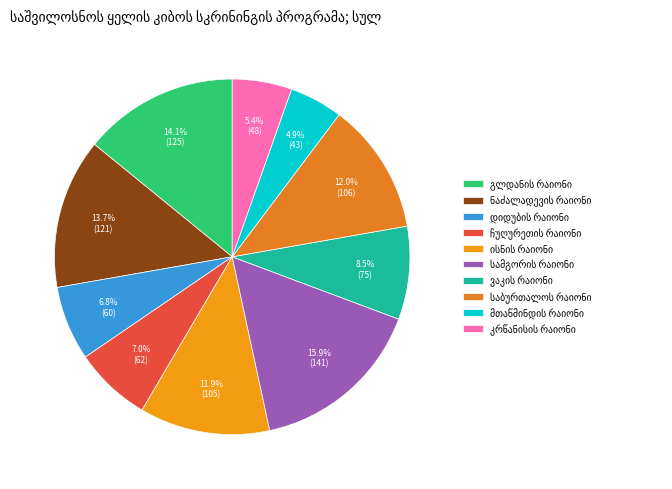

Is საბურთალოს რაიონი the majority of the pie?

No